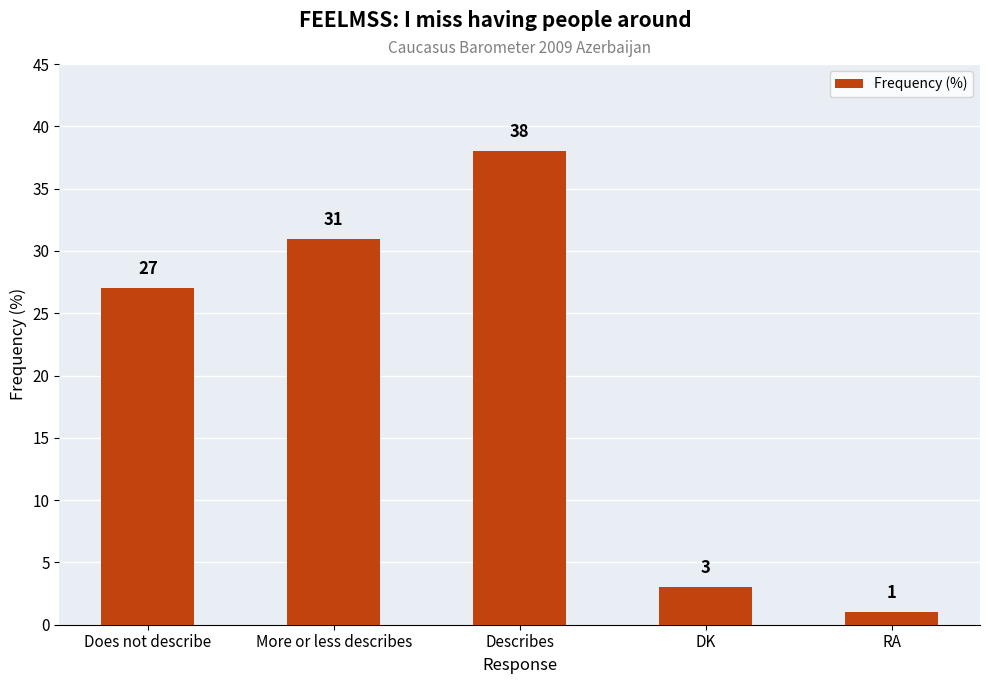

Is it true that the value at Describes is 38?

True